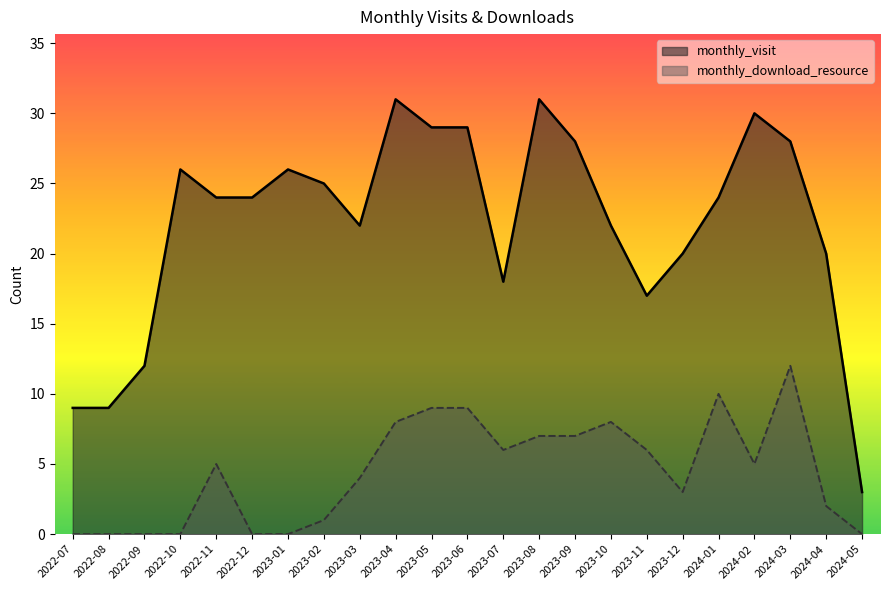

Is it true that monthly_visit equals 11 at 2023-08?

False